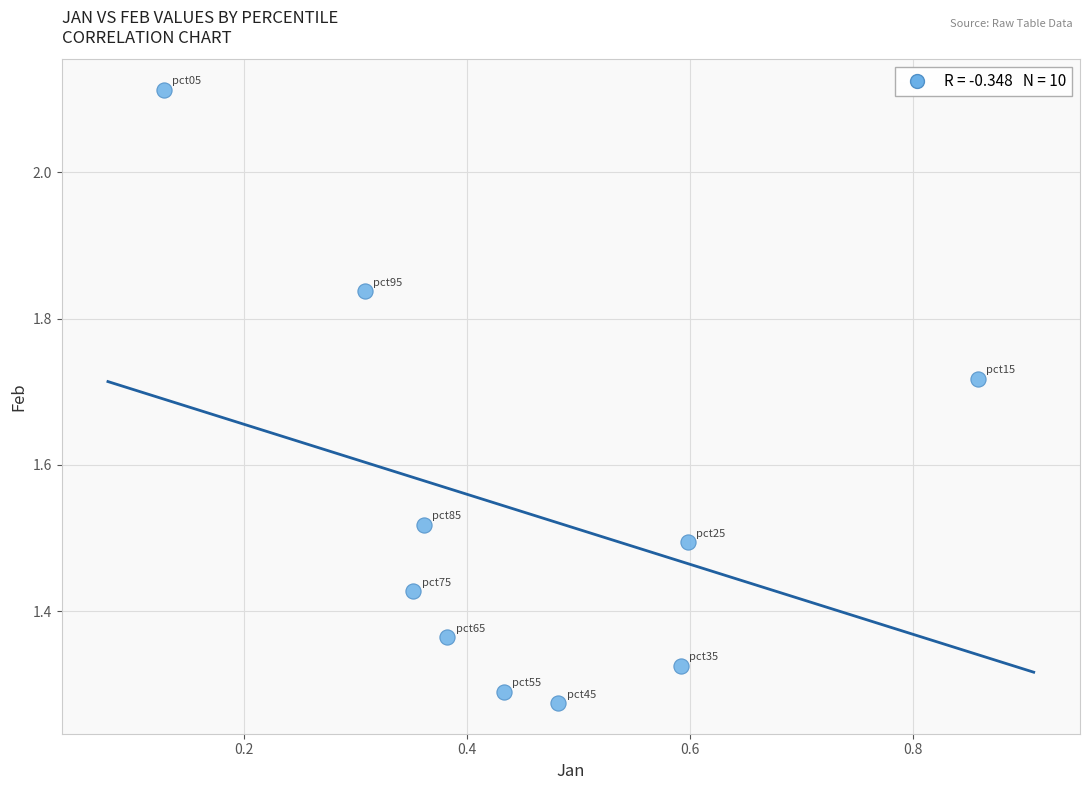

What is the average X value?

0.4